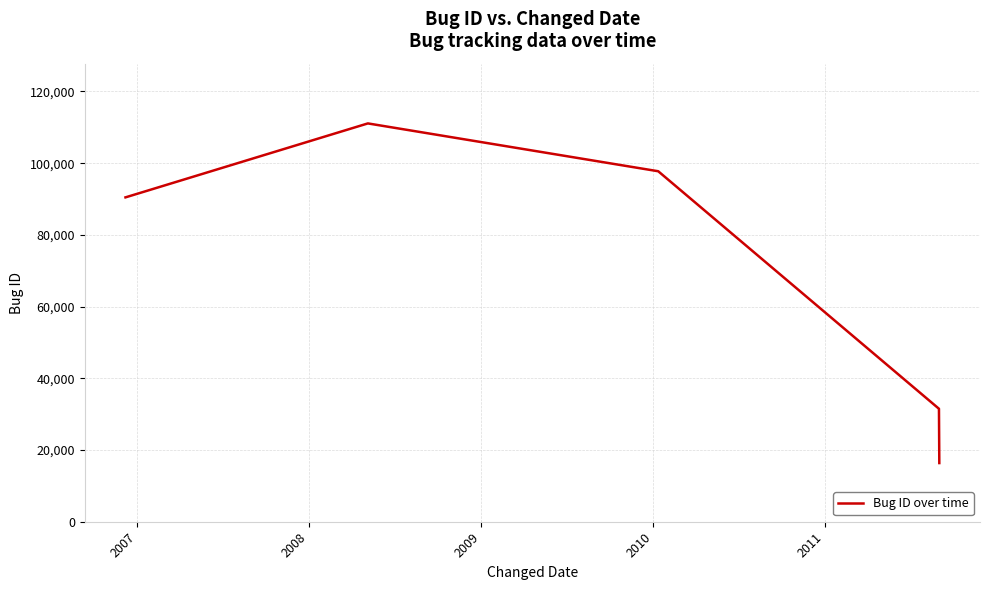

What is the average value?

69429